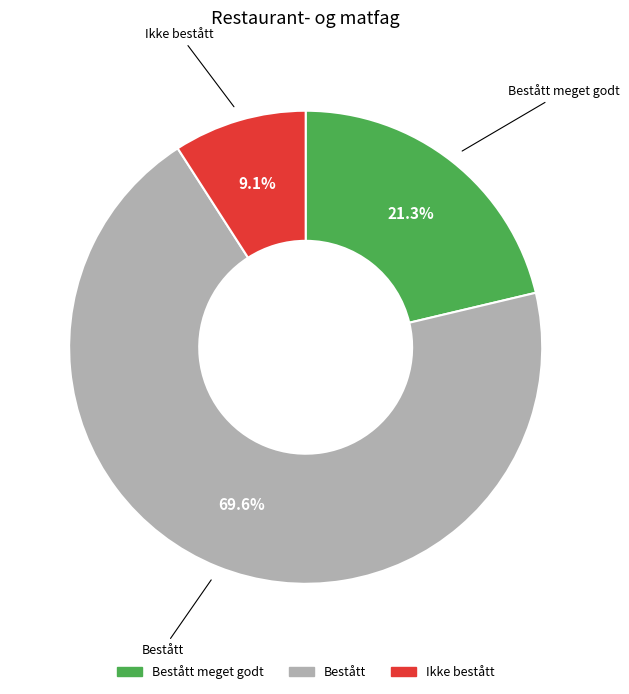

Is there any slice that represents more than half of the pie?

Yes